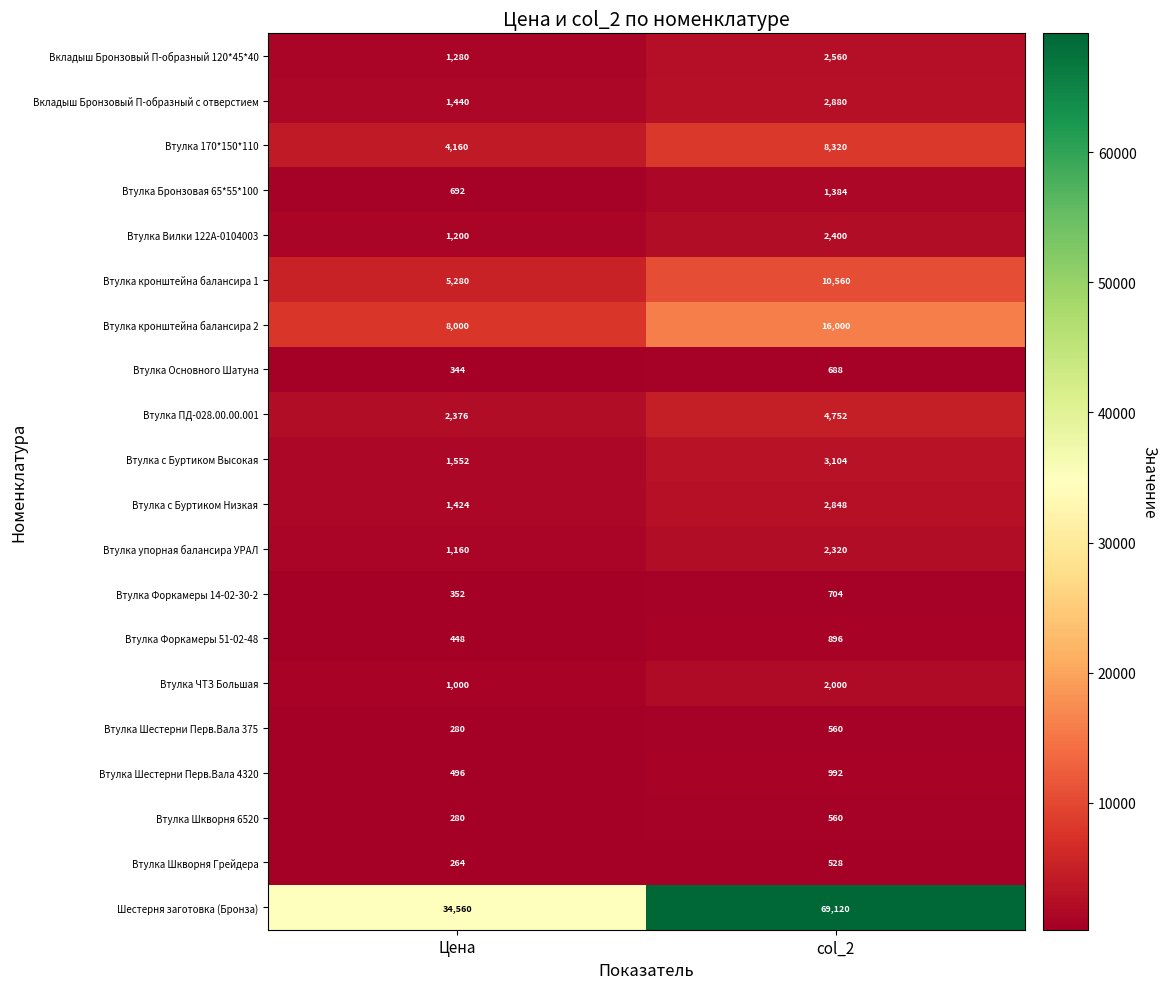

Which series changed the most between Цена and col_2?

Шестерня заготовка (Бронза)